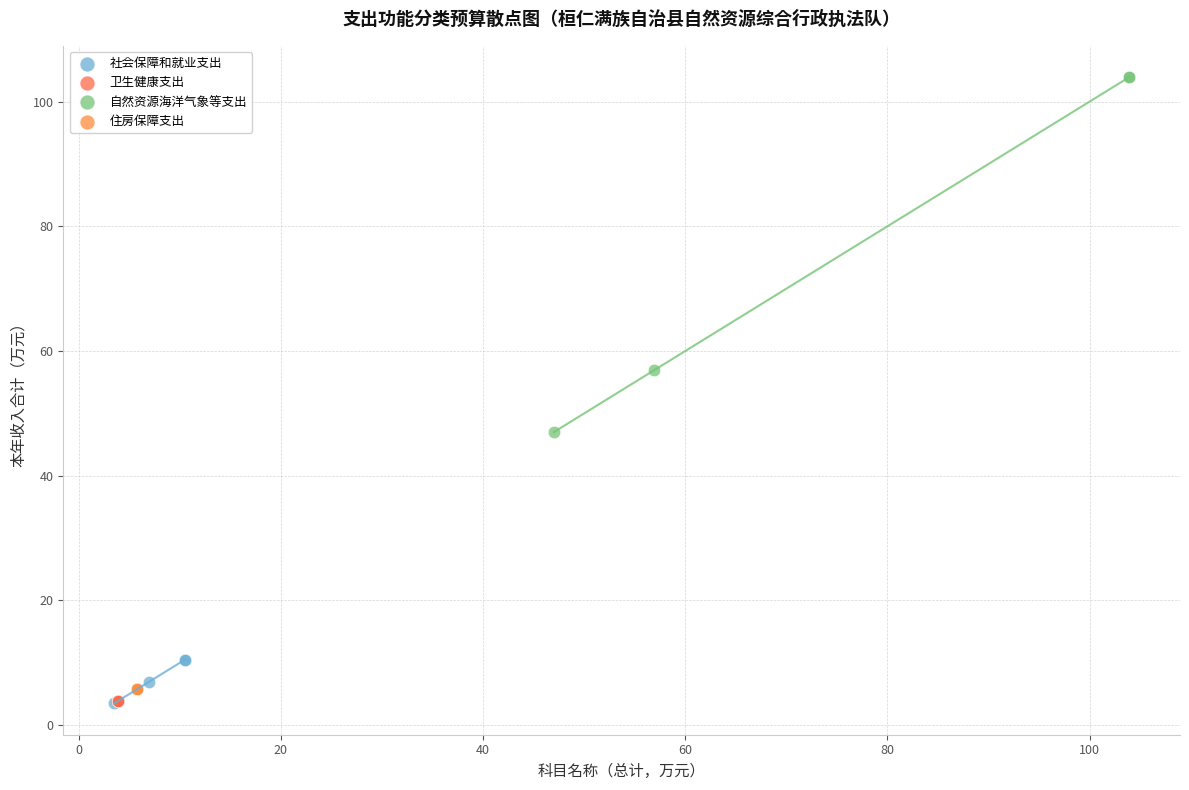

Which series contains the highest Y value?

自然资源海洋气象等支出